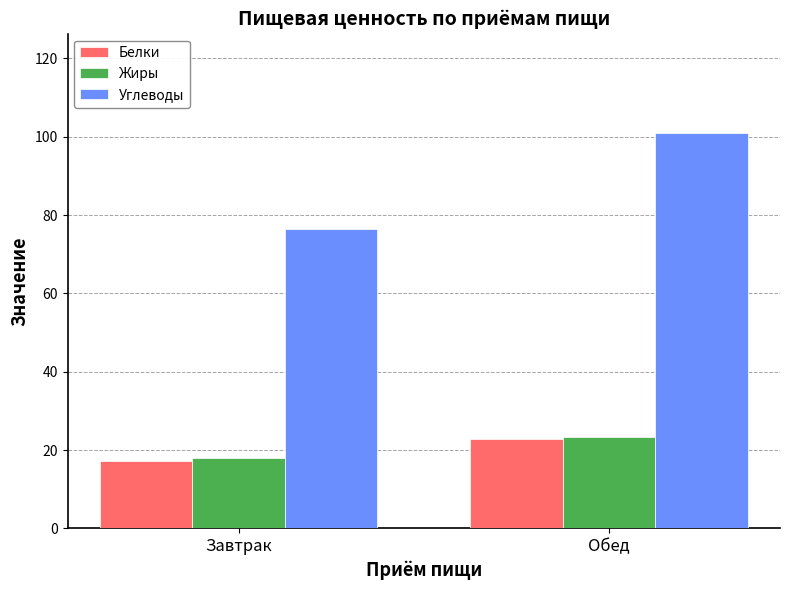

Where is Белки nearest to the value 20?

Завтрак